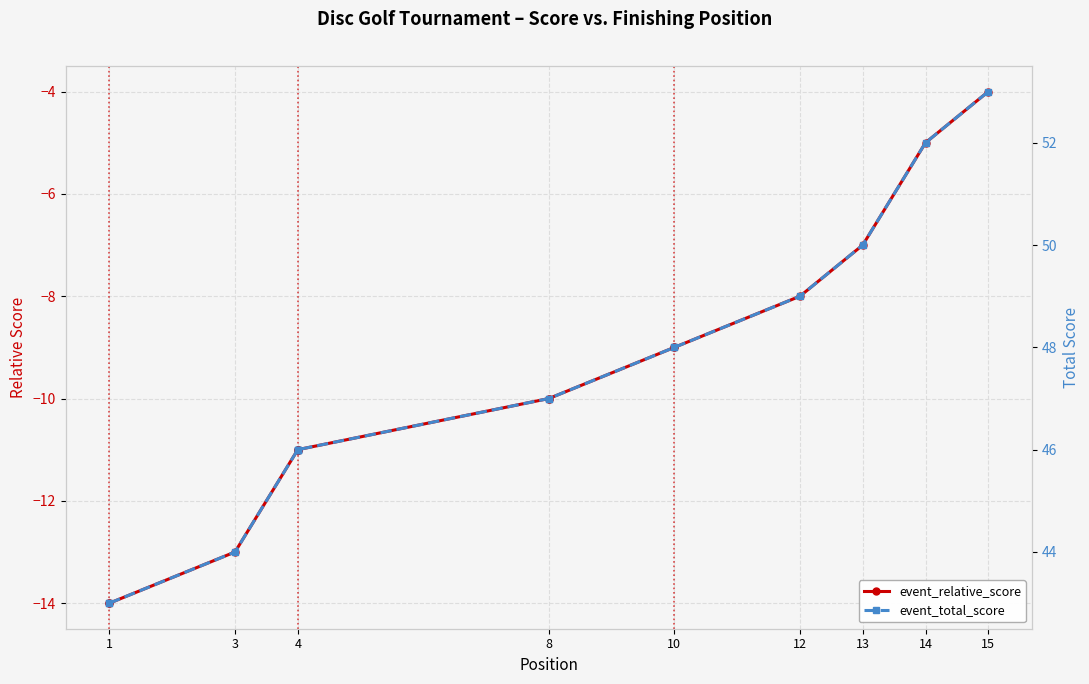

The event_total_score series shows 75 at 1. True or false?

False